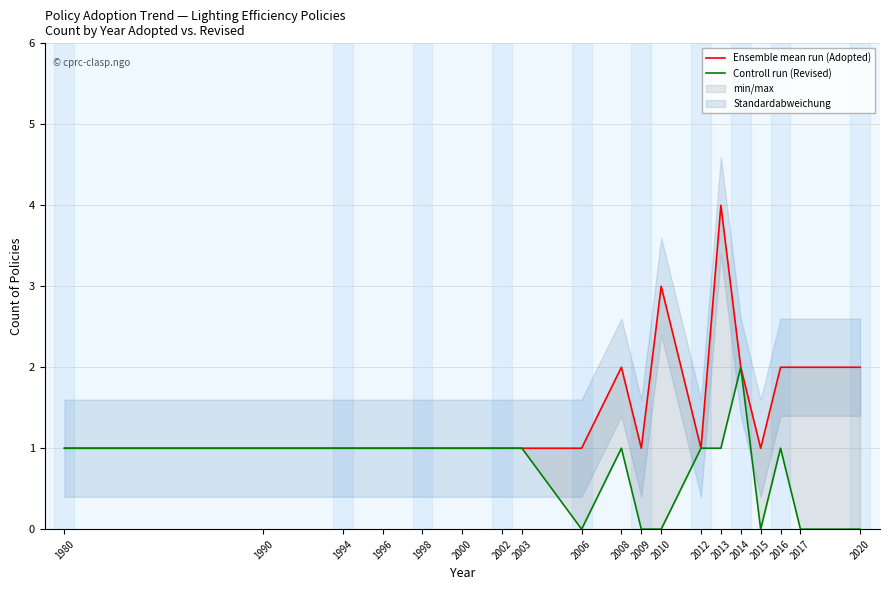

What is the average value of the Controll run (Revised) series?

1